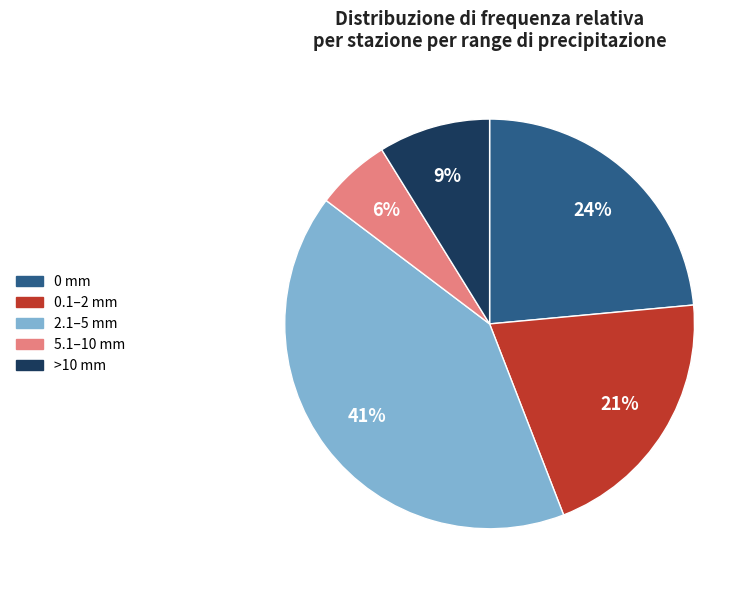

Is there a majority slice in this chart?

No